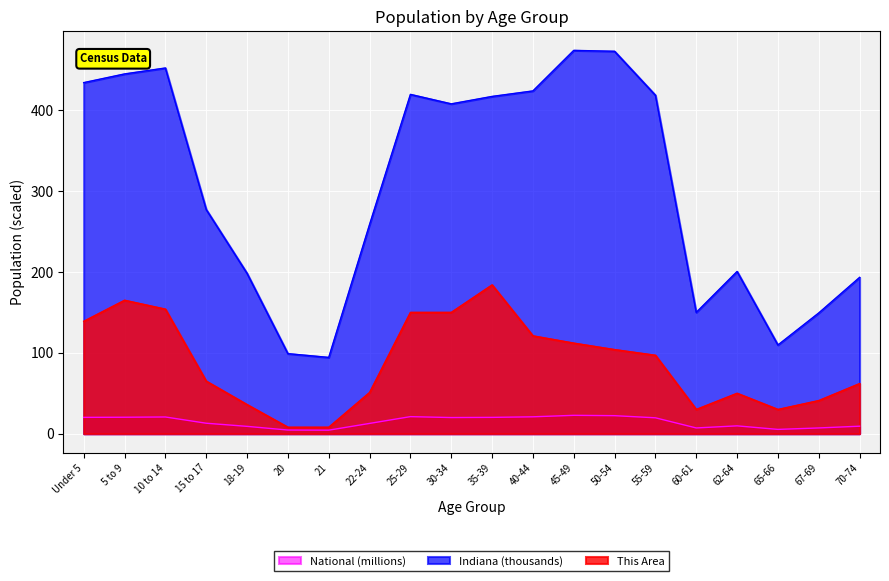

True or false: National and This Area cross at least once.

False